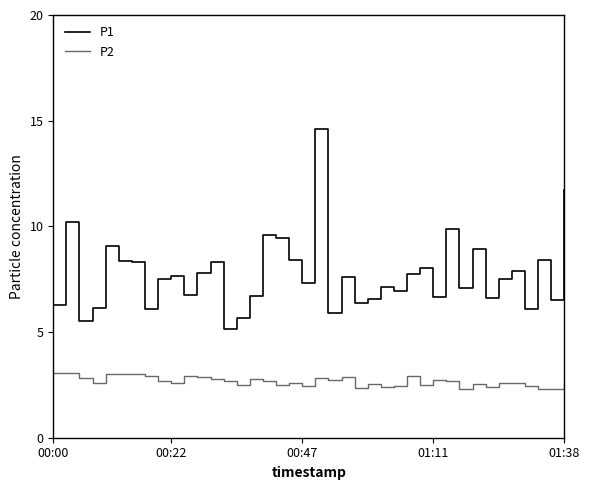

What is the maximum value for P2?

3.1